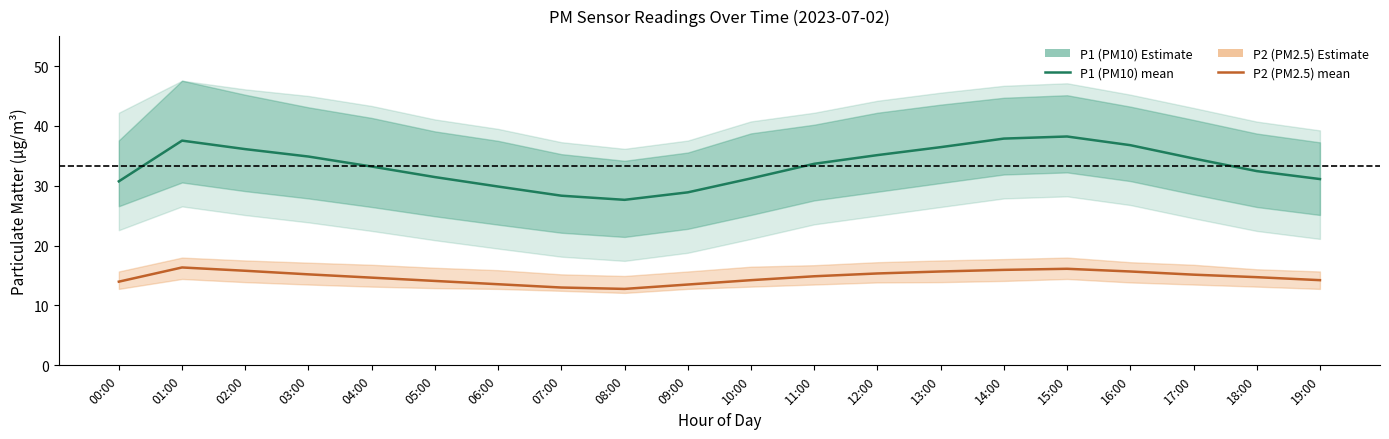

At which category does the chart reach its minimum across all series?

08:00